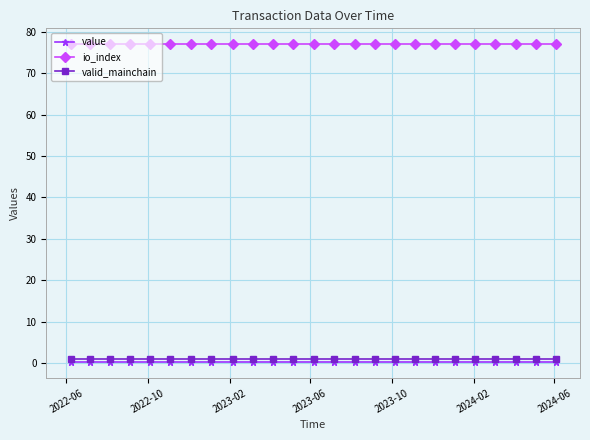

What is the minimum value shown in the chart?

0.2